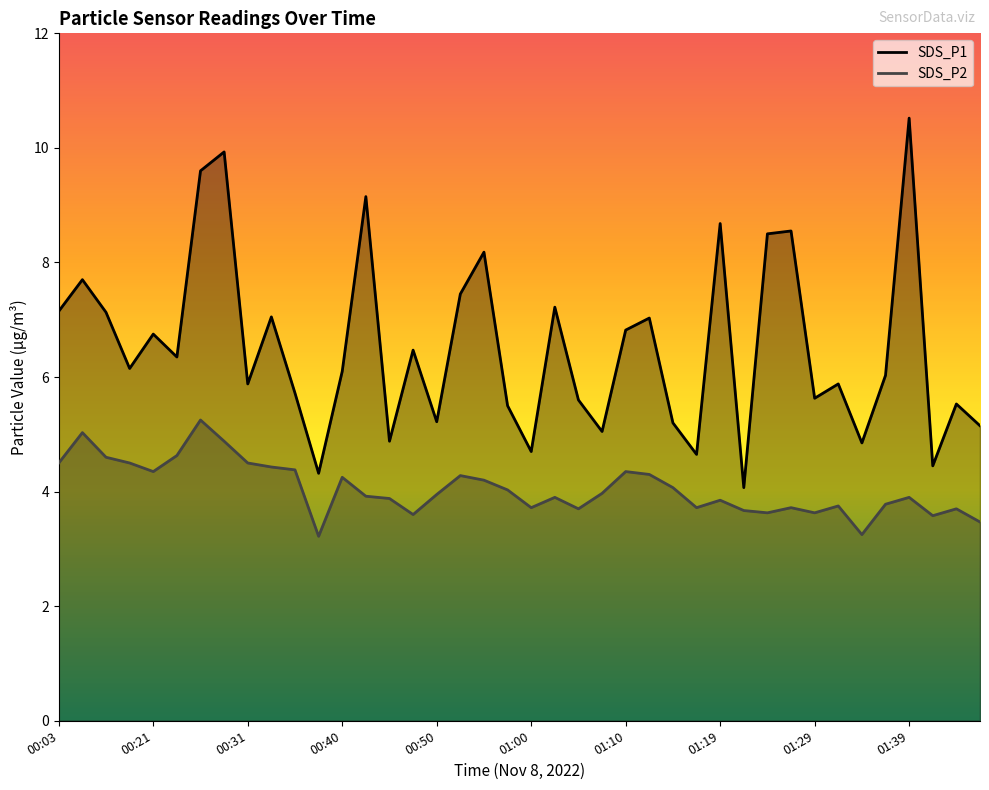

Which label corresponds to the largest value in the chart?

01:39